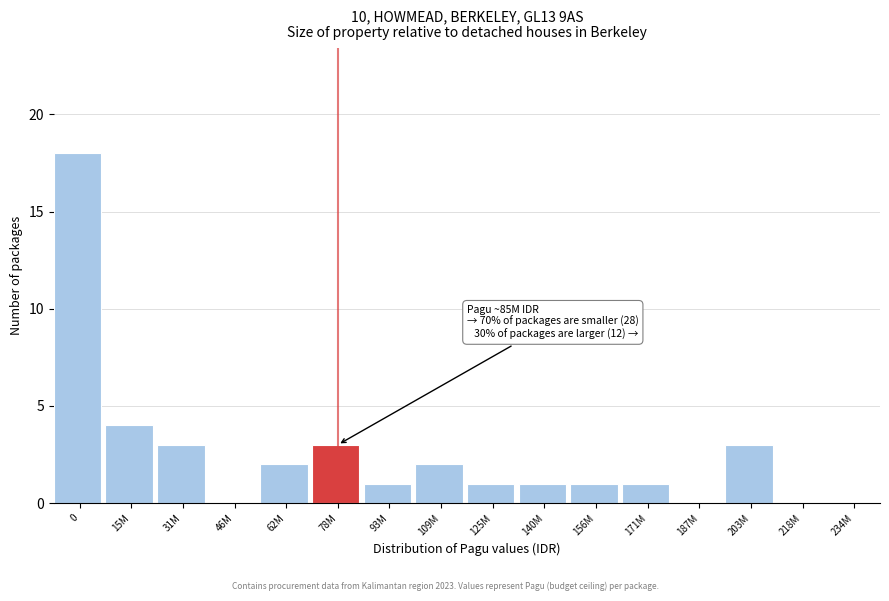

Reading left to right, extract all data points from this chart.

0=18	15M=4	31M=3	46M=0	62M=2	78M=3	93M=1	109M=2	125M=1	140M=1	156M=1	171M=1	187M=0	203M=3	218M=0	234M=0